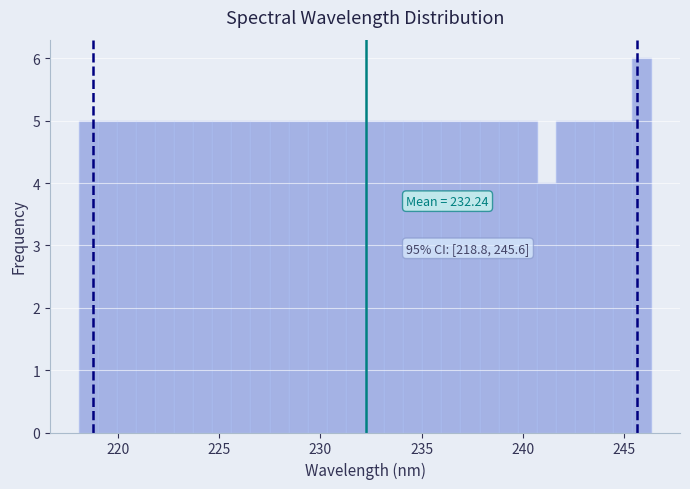

Read against the x-axis, roughly where is the centre of the tallest bar?

246.0